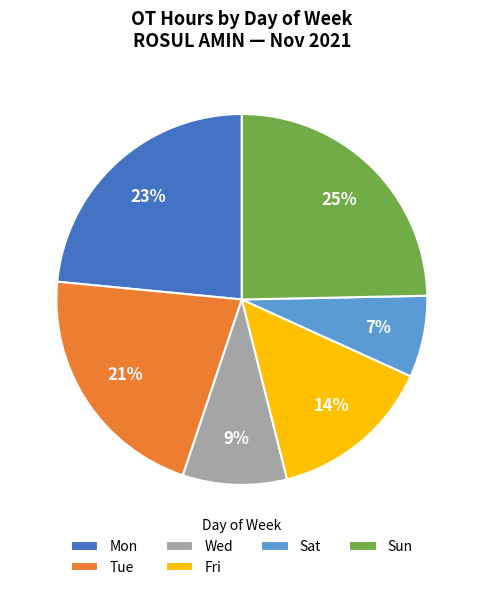

What percentage is the Sat slice, to the nearest percent?

7%